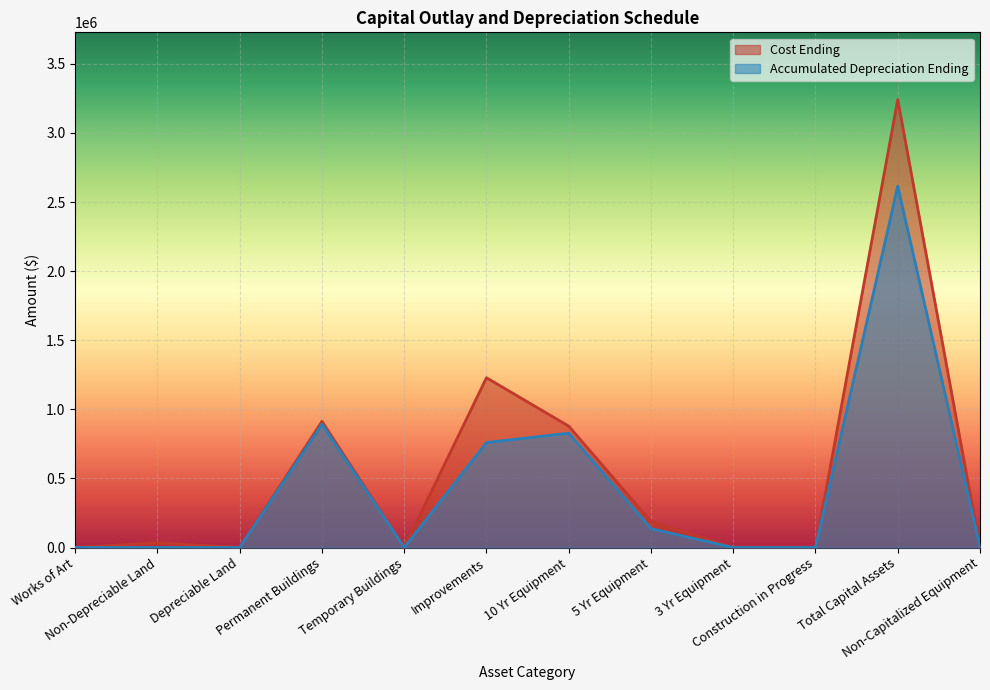

How many distinct data groups are displayed?

2